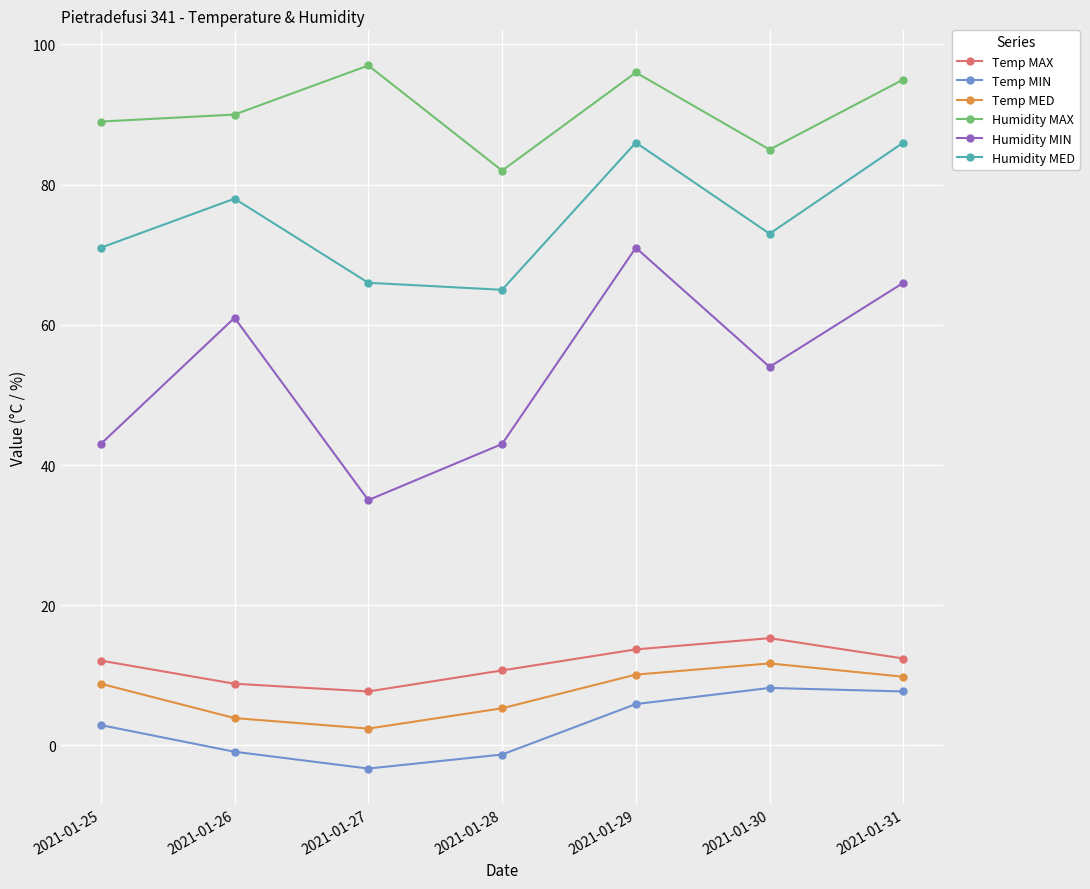

What is the average value of the Humidity MAX series?

90.6